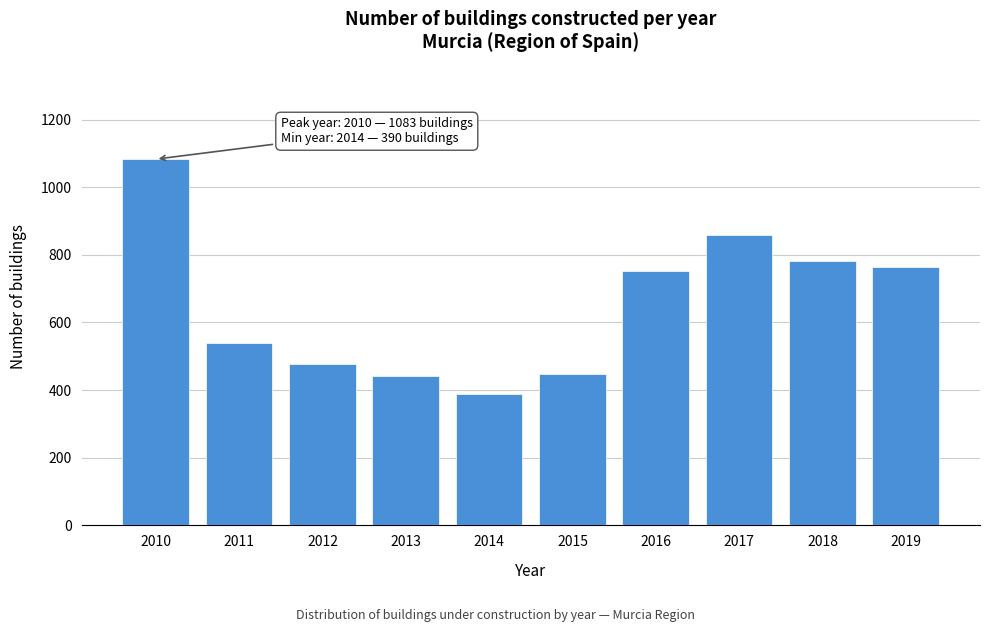

Reading right to left, list all the values displayed in this chart.

765	781	859	751	448	390	442	477	539	1083